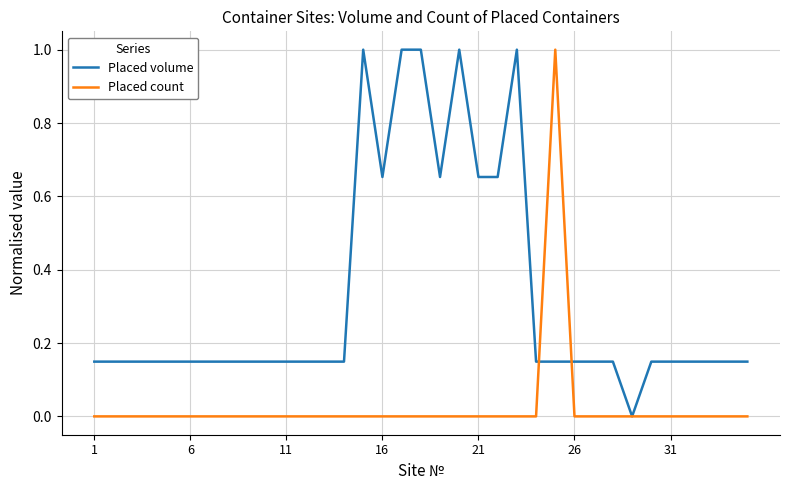

What is the maximum value for Placed volume?

1.0